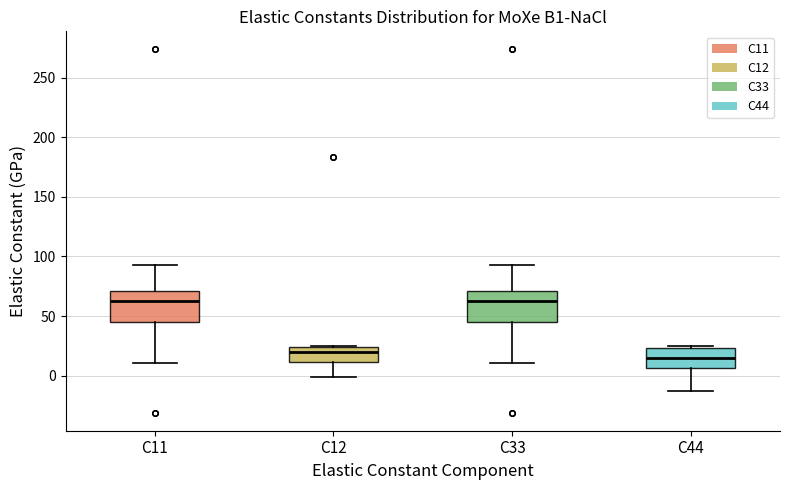

Reading left to right, transcribe this box plot: for each box, give where its median line is, the range the box spans, and where its two whiskers end, as read against the y-axis. The values are not printed on the chart, so give them approximately, as read against the axis.

C11: median 60, box 45 to 70, whiskers 10 to 95
C12: median 20, box 10 to 25, whiskers 0 to 25
C33: median 60, box 45 to 70, whiskers 10 to 95
C44: median 15, box 5 to 25, whiskers -15 to 25